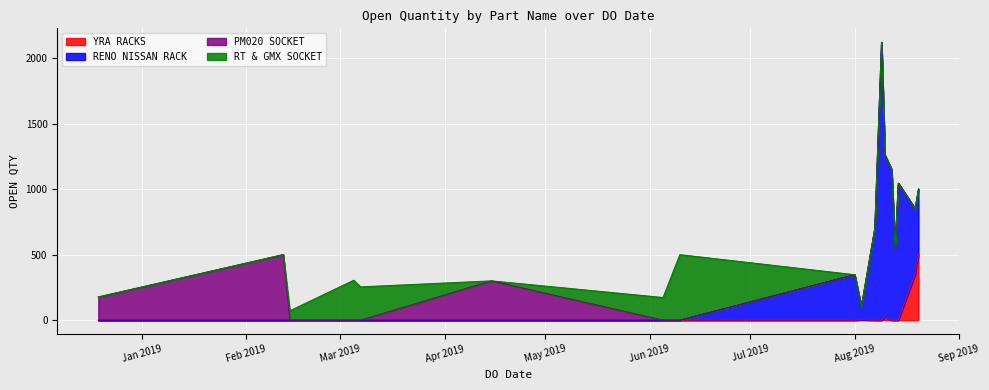

Where do RT & GMX SOCKET and PM020 SOCKET first cross each other?

15/04/2019 and 07/03/2019